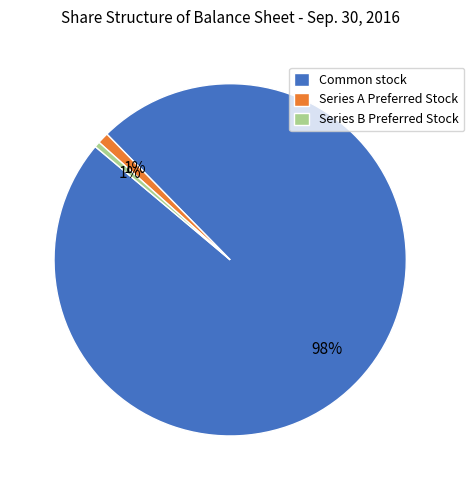

True or false: Series B Preferred Stock accounts for 6% of the total.

False